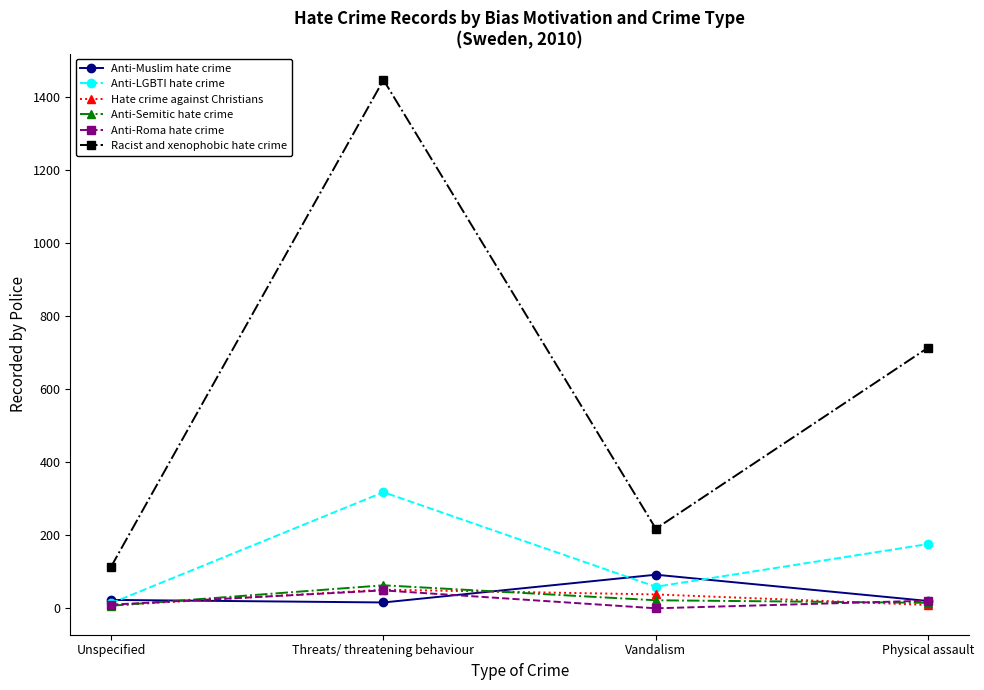

What are all the series names shown in the legend?

Anti-Muslim hate crime, Anti-LGBTI hate crime, Hate crime against Christians, Anti-Semitic hate crime, Anti-Roma hate crime, Racist and xenophobic hate crime